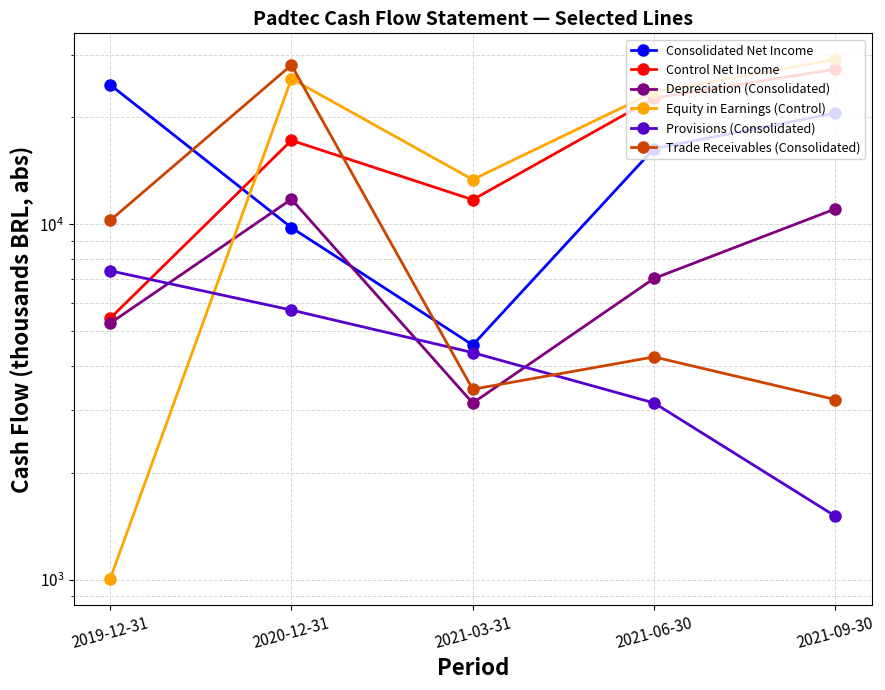

Which category has the lowest value in the Consolidated Net Income series?

2021-03-31